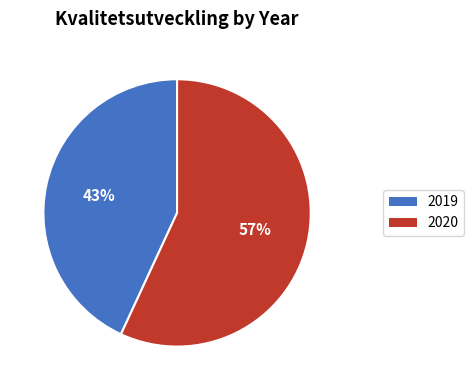

Which has a higher value, 2020 or 2019?

2020